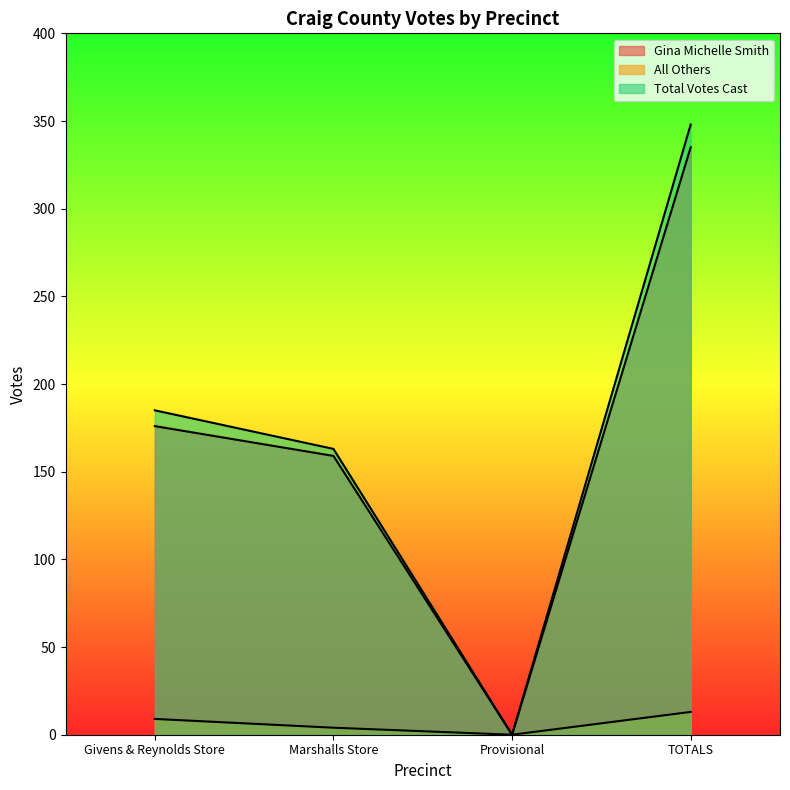

Is it true that Gina Michelle Smith equals 335 at TOTALS?

True